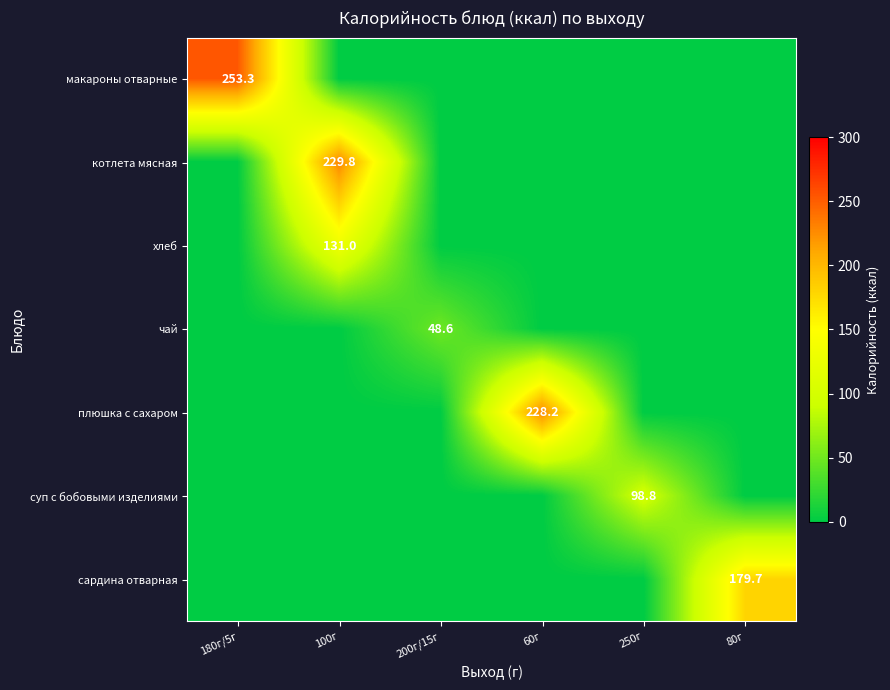

Which series has the largest total across all categories?

макароны отварные